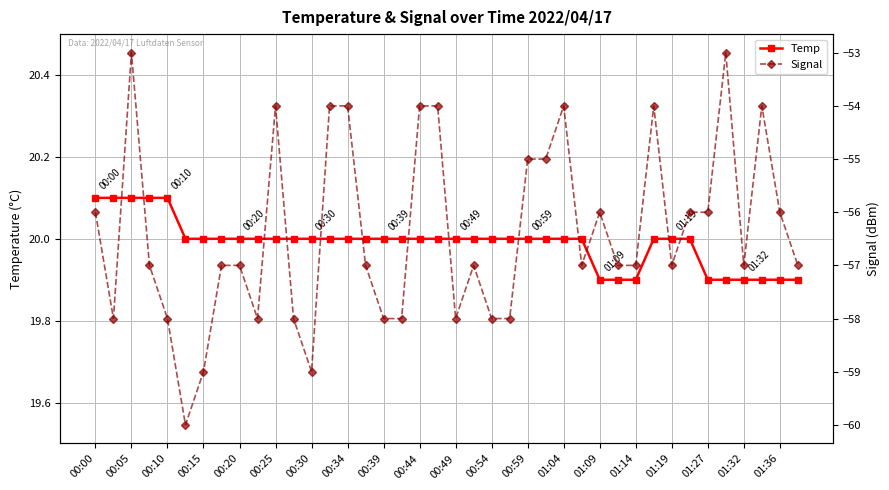

At how many categories does at least one series exceed -27?

40